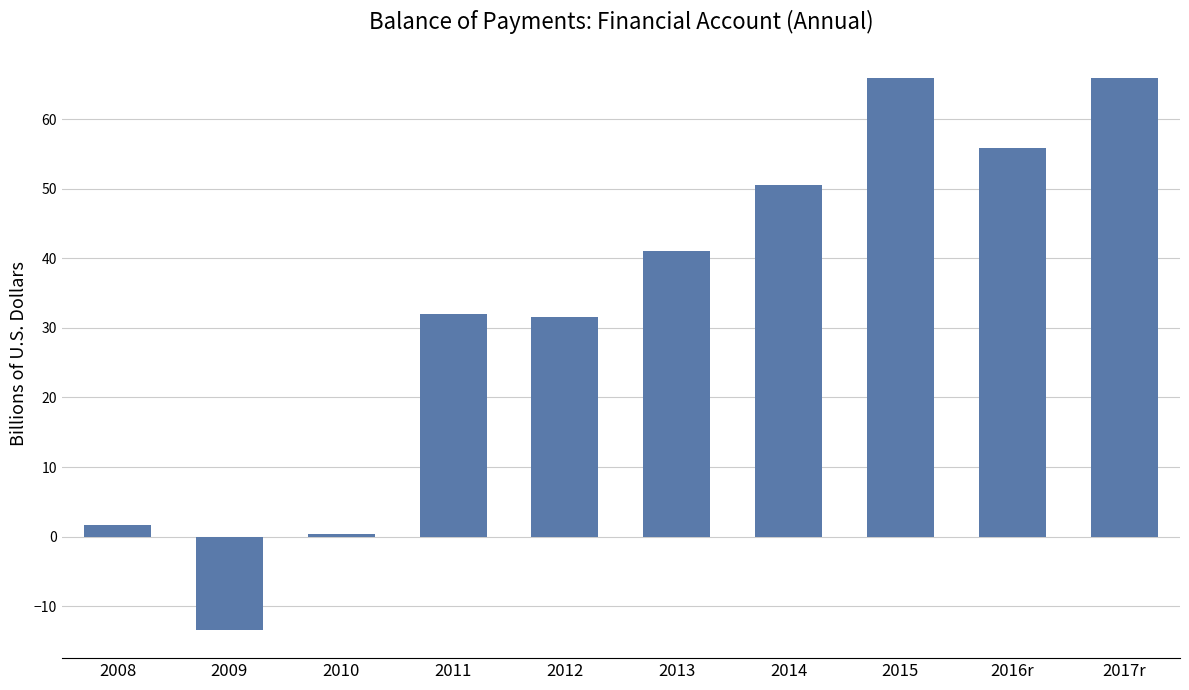

Is it true that the value at 2014 is 50.5?

True